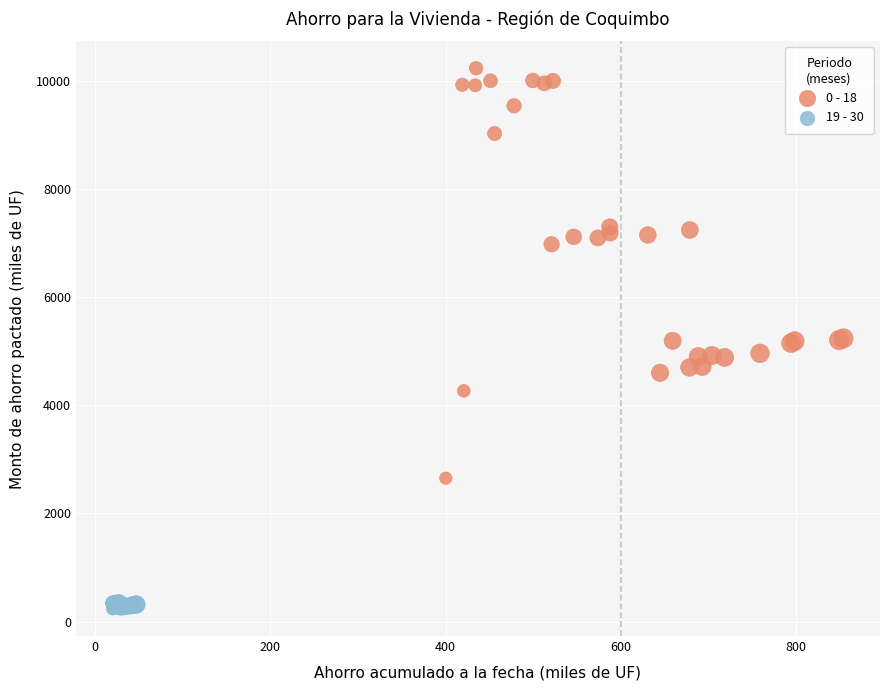

Which series contains the highest Y value?

0 - 18